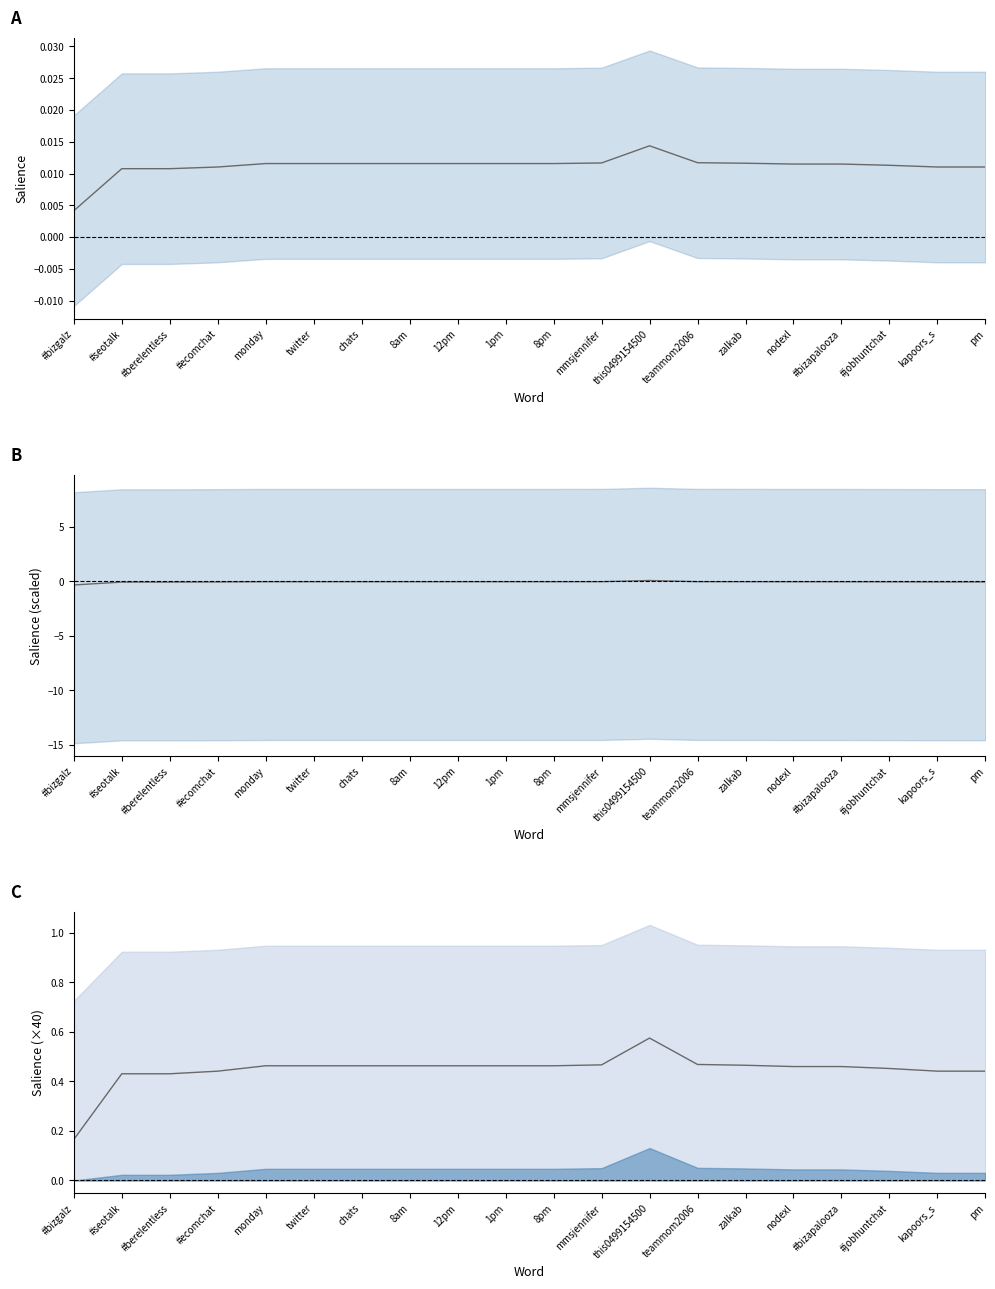

At twitter, list the series in order from largest to smallest.

Salience (×40), Salience, Salience (scaled)